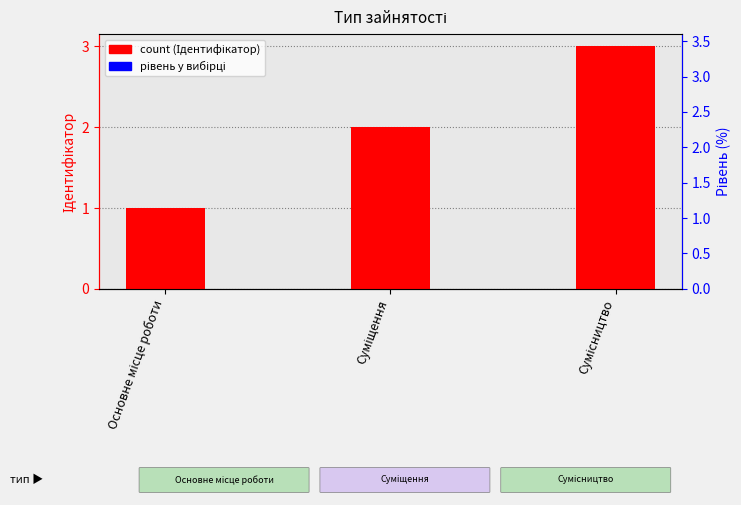

Is it true that the value at Основне місце роботи is 1?

False